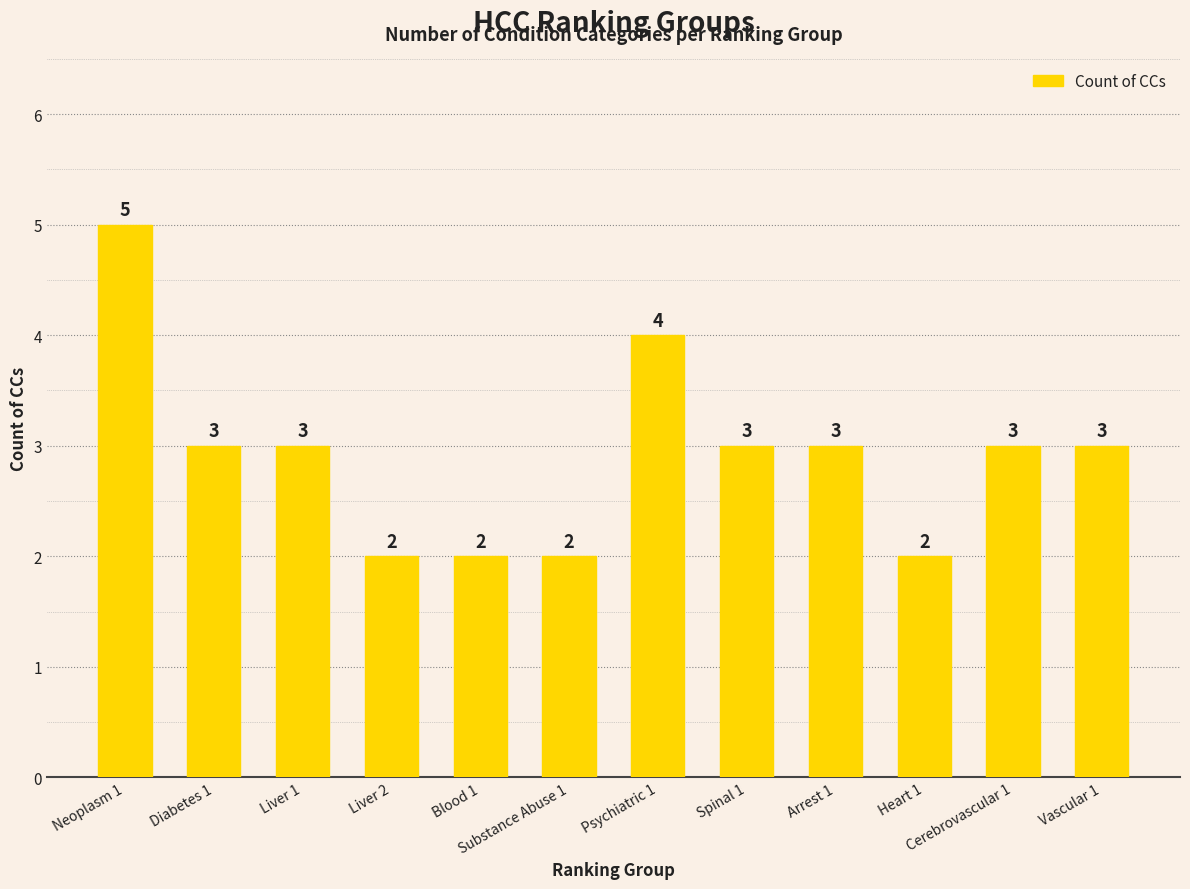

What is the sum of the values at Vascular 1 and Cerebrovascular 1?

6